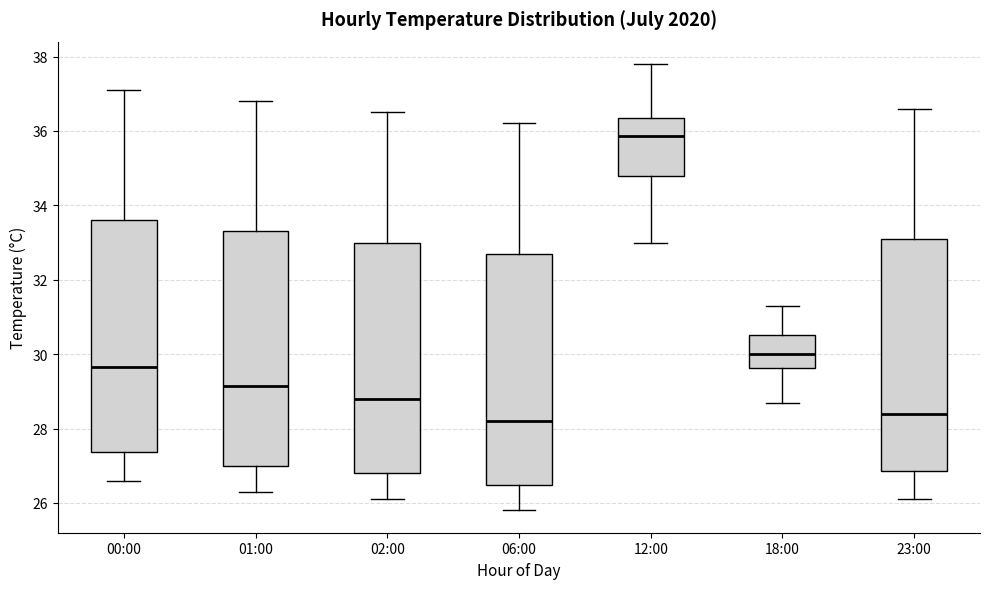

Reading left to right, transcribe this box plot: for each box, give where its median line is, the range the box spans, and where its two whiskers end, as read against the y-axis. The values are not printed on the chart, so give them approximately, as read against the axis.

00:00: median 29.6, box 27.4 to 33.6, whiskers 26.6 to 37.2
01:00: median 29.2, box 27.0 to 33.4, whiskers 26.4 to 36.8
02:00: median 28.8, box 26.8 to 33.0, whiskers 26.2 to 36.6
06:00: median 28.2, box 26.4 to 32.8, whiskers 25.8 to 36.2
12:00: median 35.8, box 34.8 to 36.4, whiskers 33.0 to 37.8
18:00: median 30.0, box 29.6 to 30.6, whiskers 28.8 to 31.4
23:00: median 28.4, box 26.8 to 33.2, whiskers 26.2 to 36.6